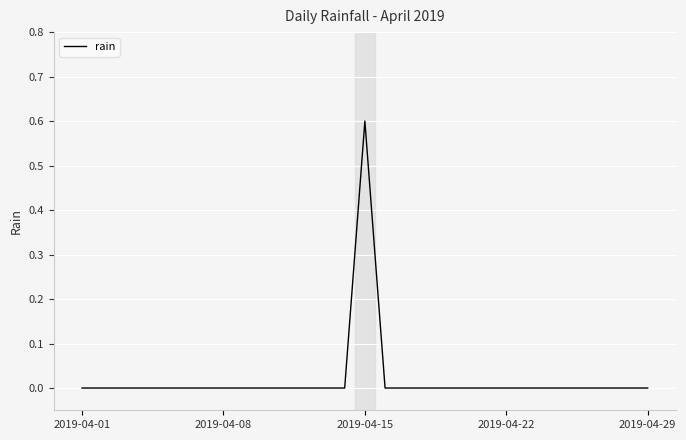

What is the greatest value displayed?

0.6